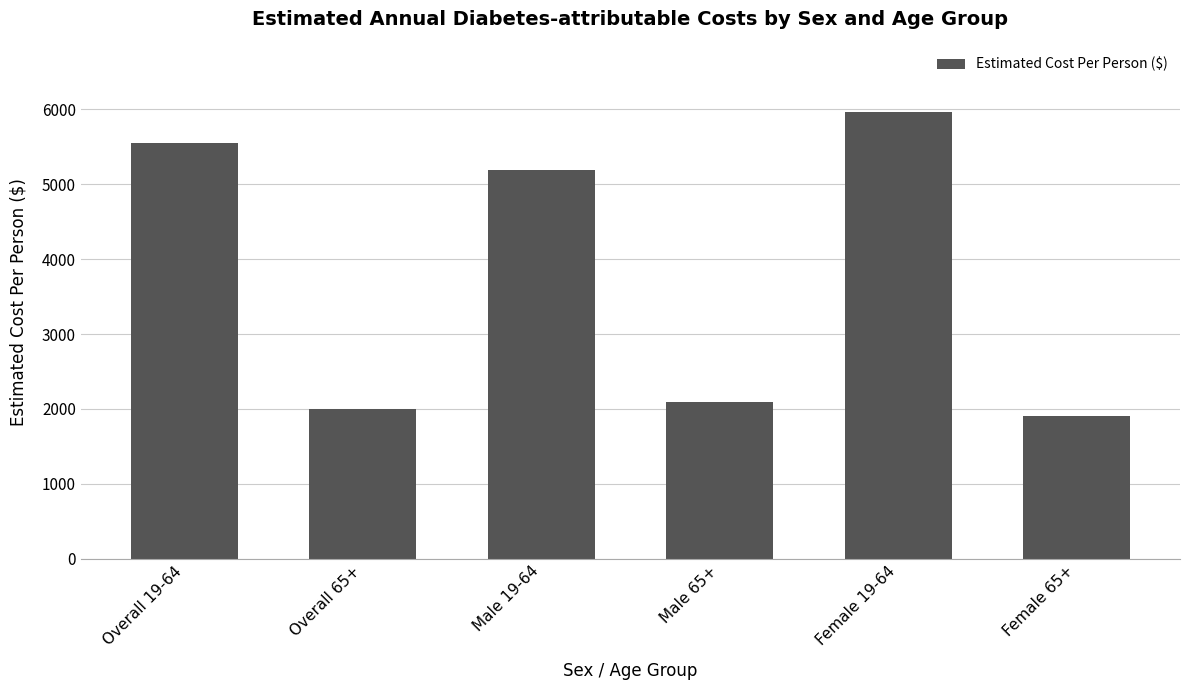

Reading left to right, transcribe all the data shown in this chart.

5555	1999	5193	2099	5971	1901